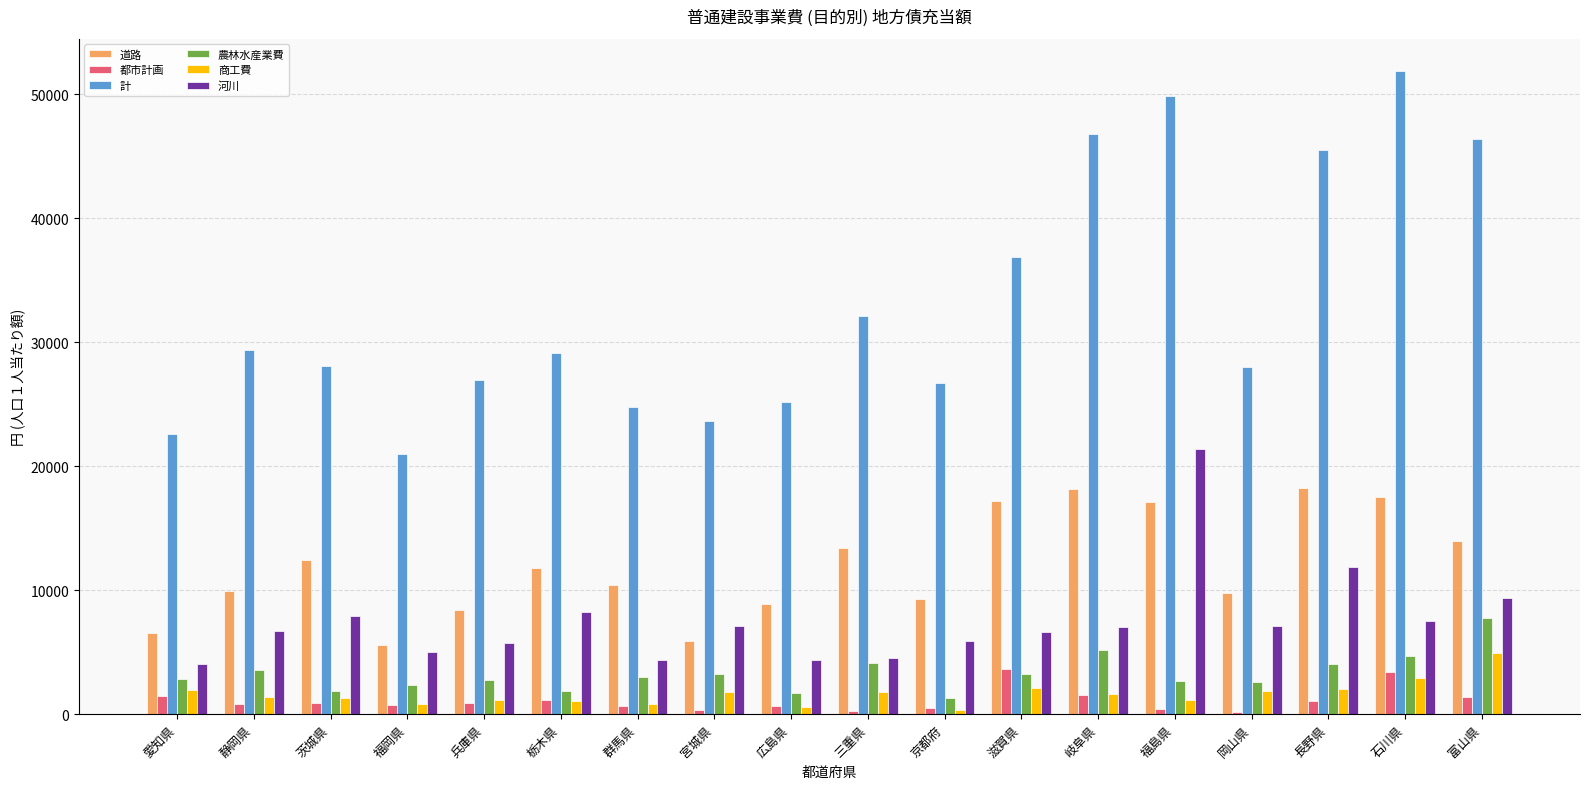

What is the label of the 4th bar from the right?

岡山県